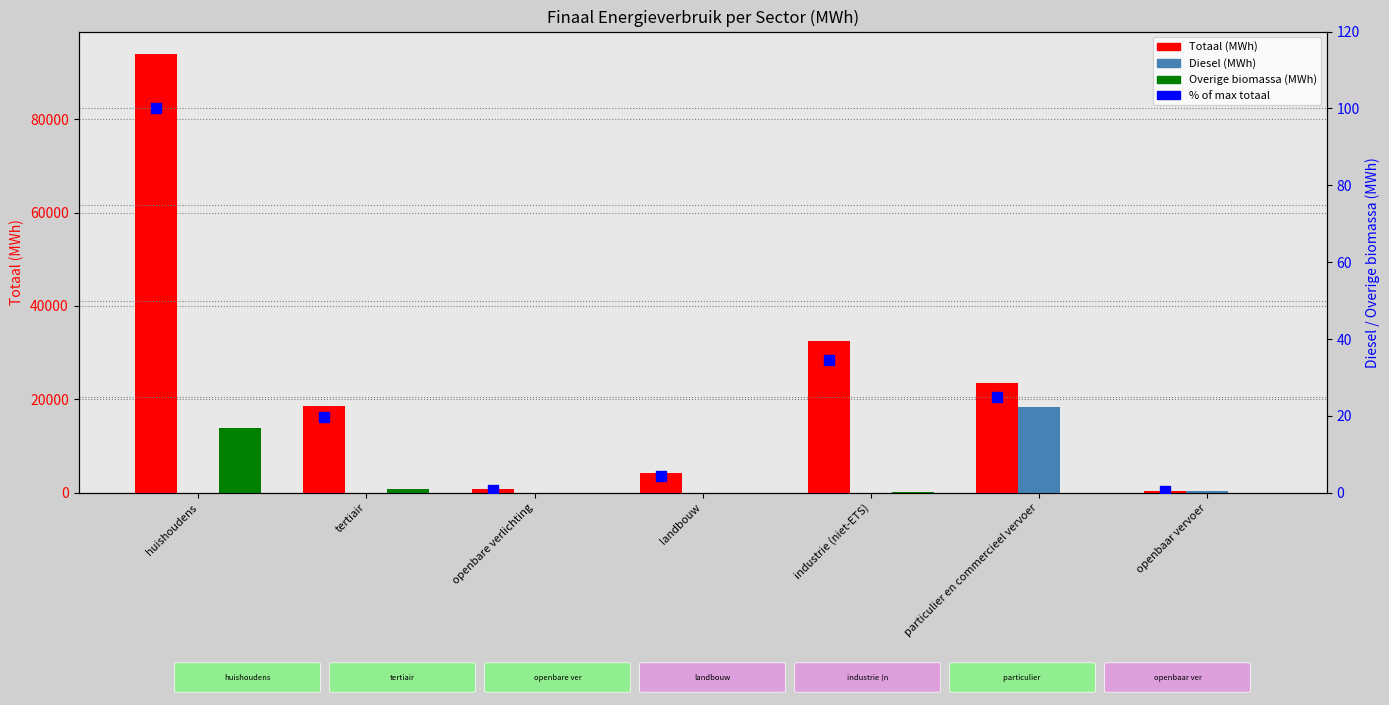

Which series reaches the maximum Y coordinate?

Totaal (MWh)